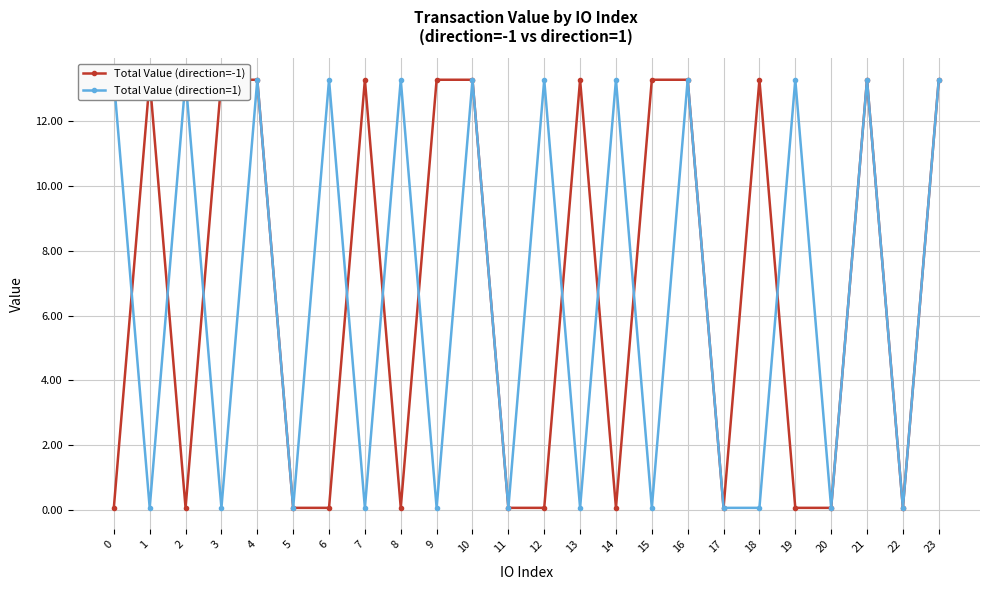

The Total Value (direction=1) series shows 13.3 at 23. True or false?

True